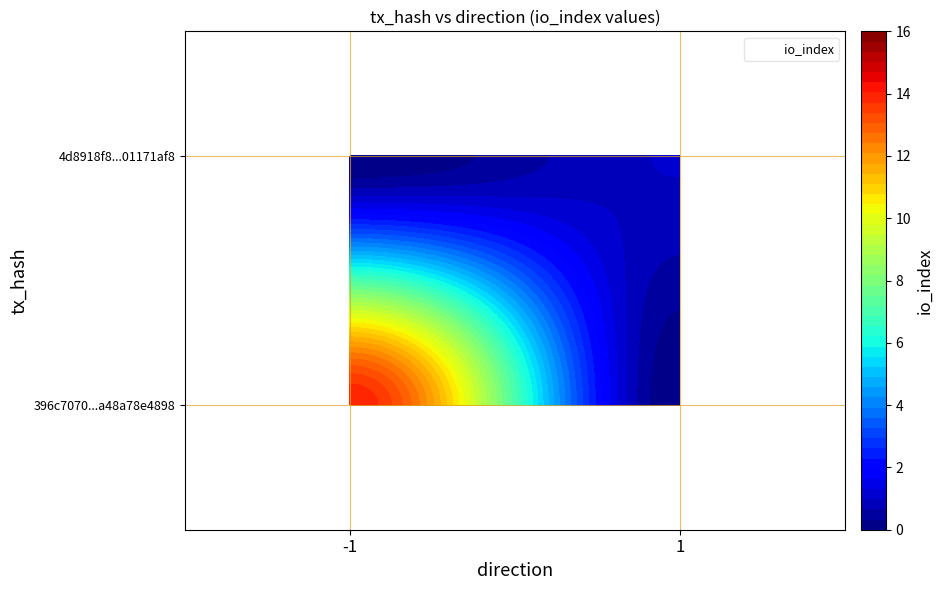

The value of 4d8918f83516c356a7bb4508d19a76701171af8 at direction is 0. True or false?

False